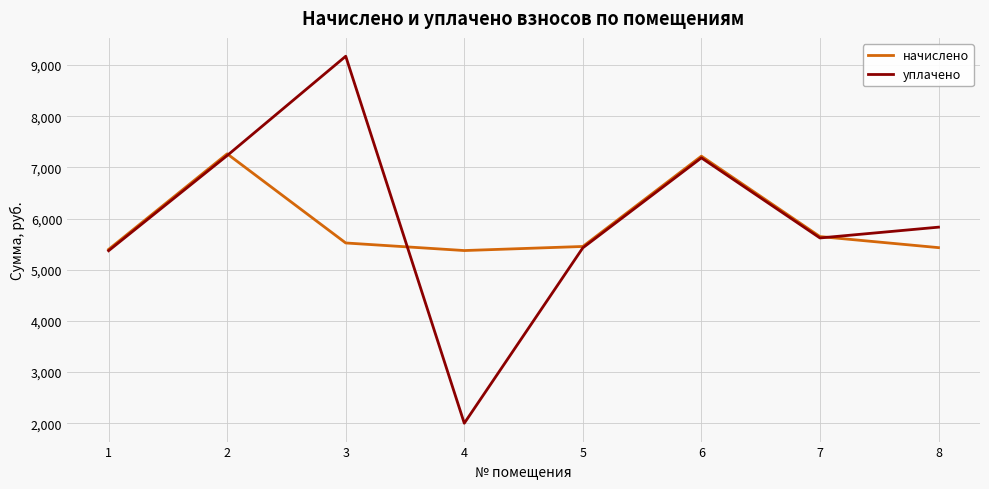

What is the approximate value of уплачено at 7?

5621.1